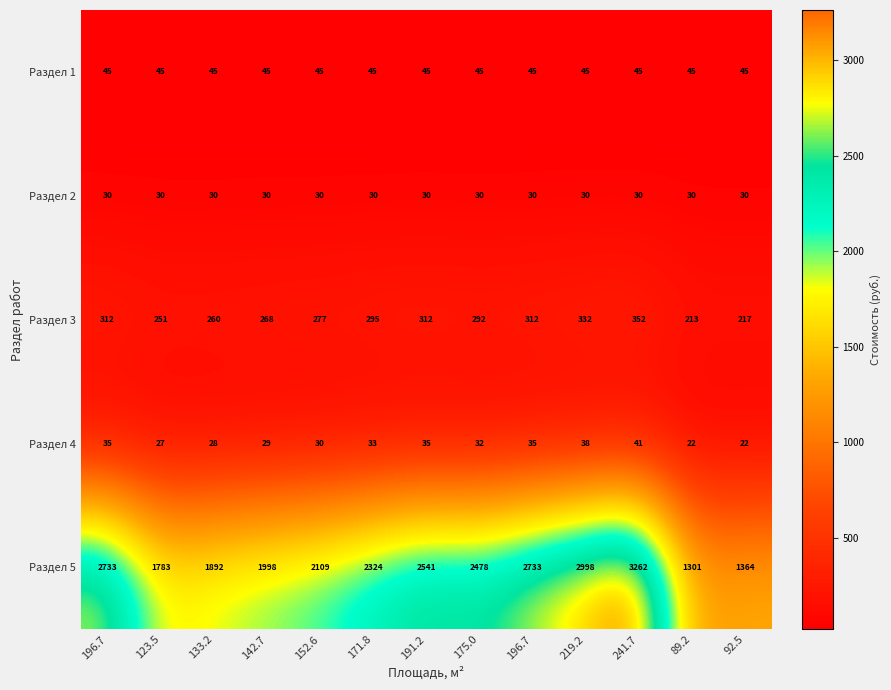

How many distinct data groups are displayed?

5